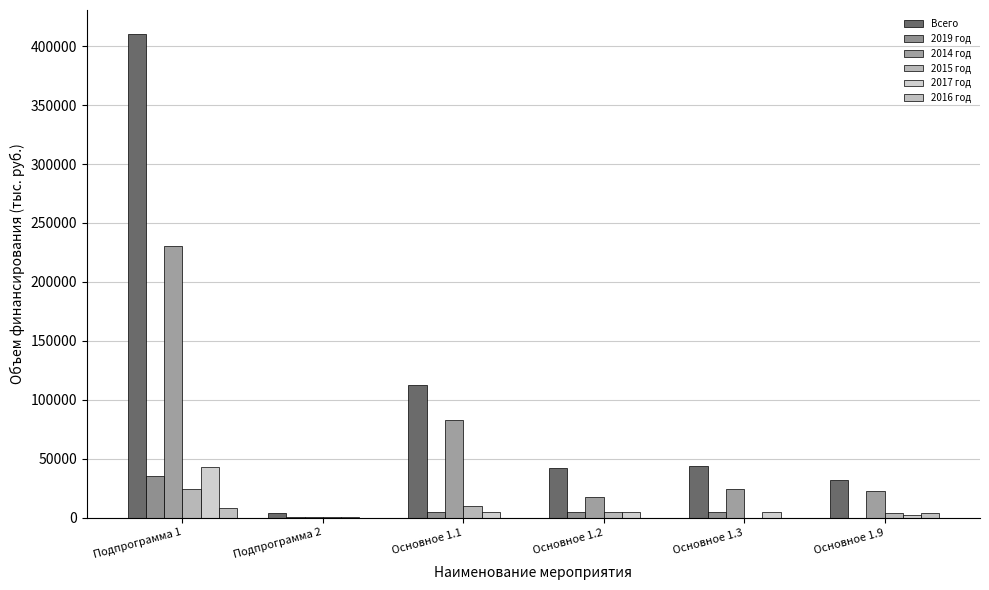

What is the value of the 2019 год bar at the 4th from the left?

5000.0